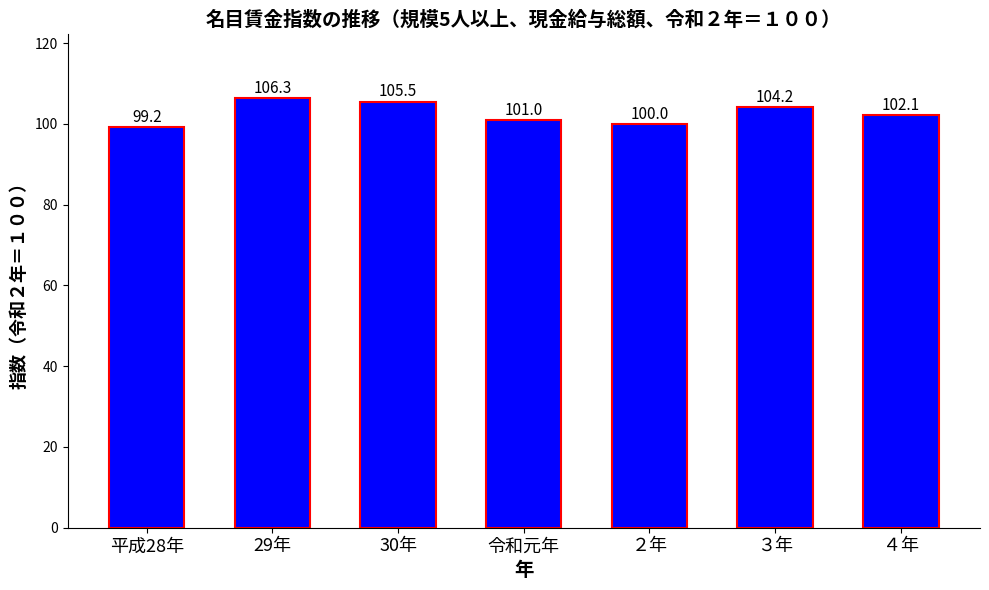

What position from the right is ３年?

2